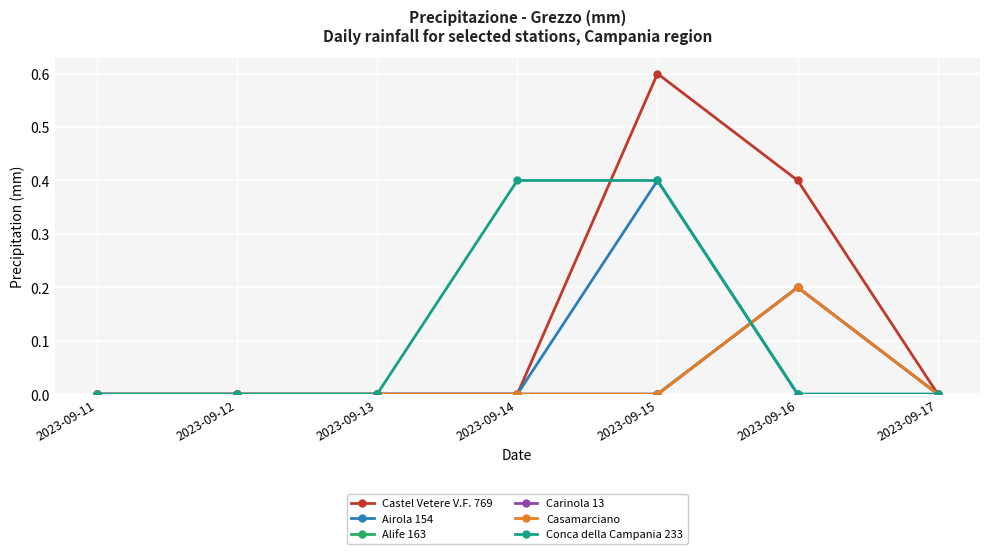

How many lines are shown in the chart?

6